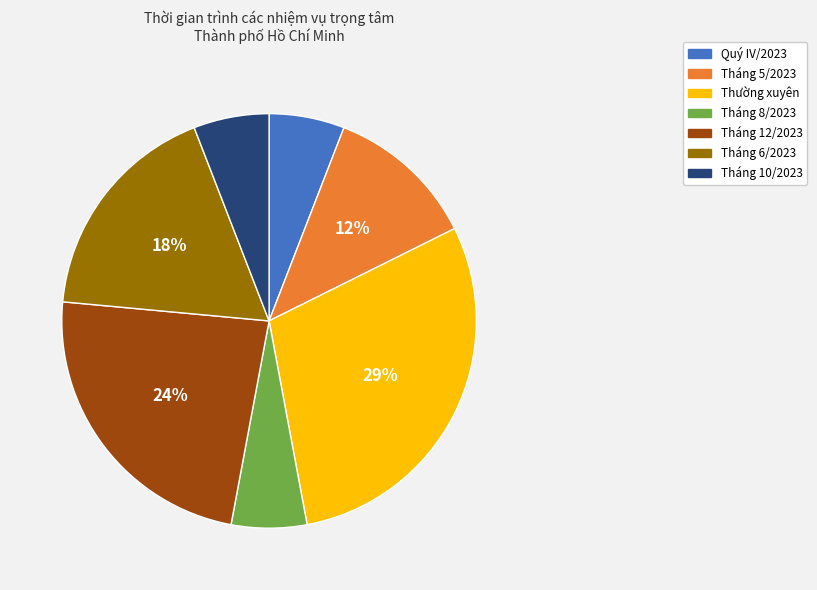

Between Tháng 5/2023 and Tháng 6/2023, which is larger?

Tháng 6/2023